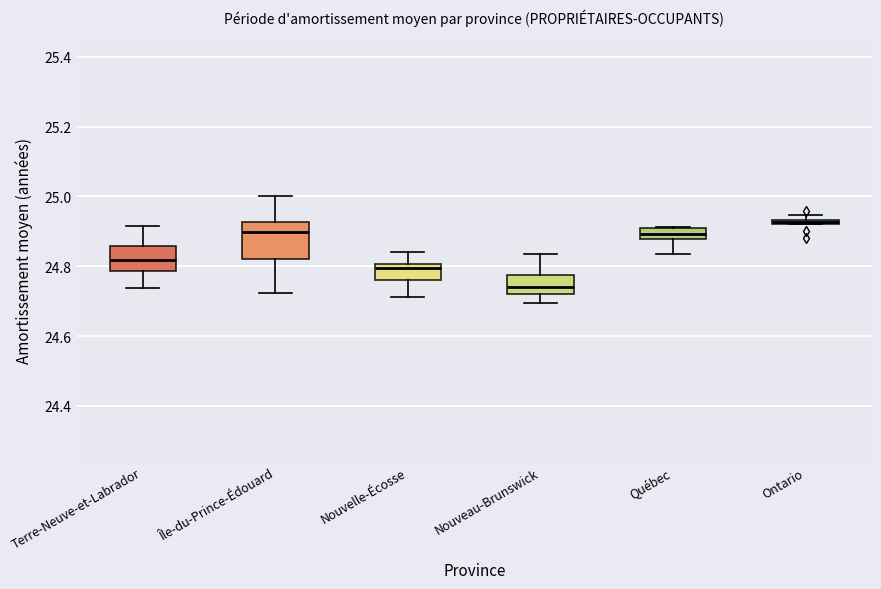

Comparing the boxes themselves (not the whiskers), which one is the tallest?

Île-du-Prince-Édouard